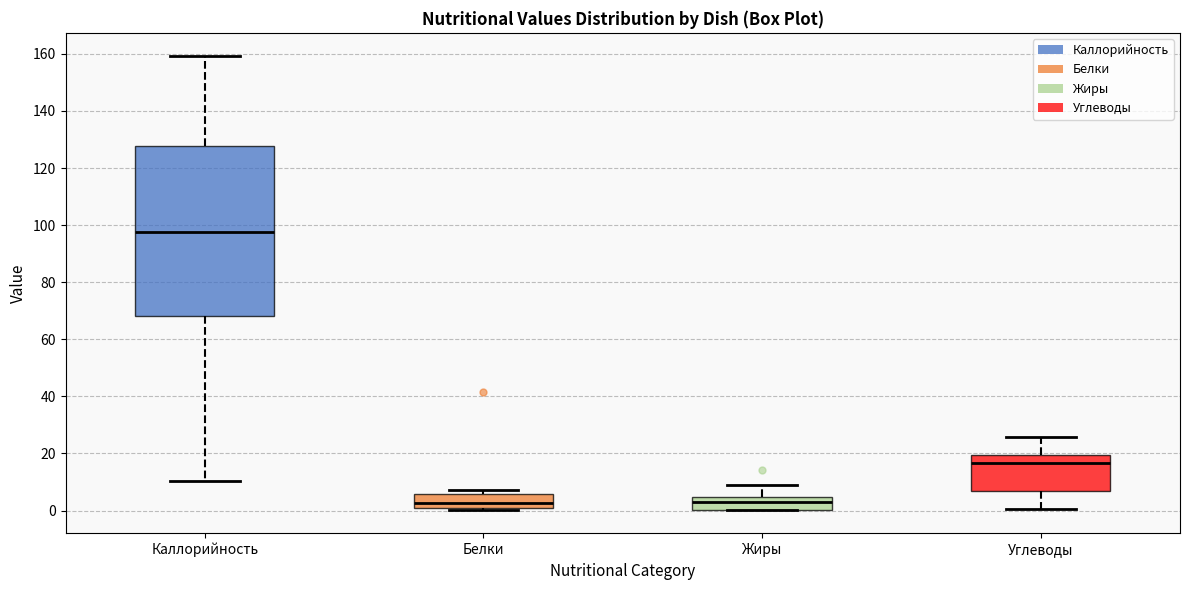

Where does the upper whisker of the box for Жиры end on the y-axis? The values are not printed on the chart, so give them approximately, as read against the axis.

8